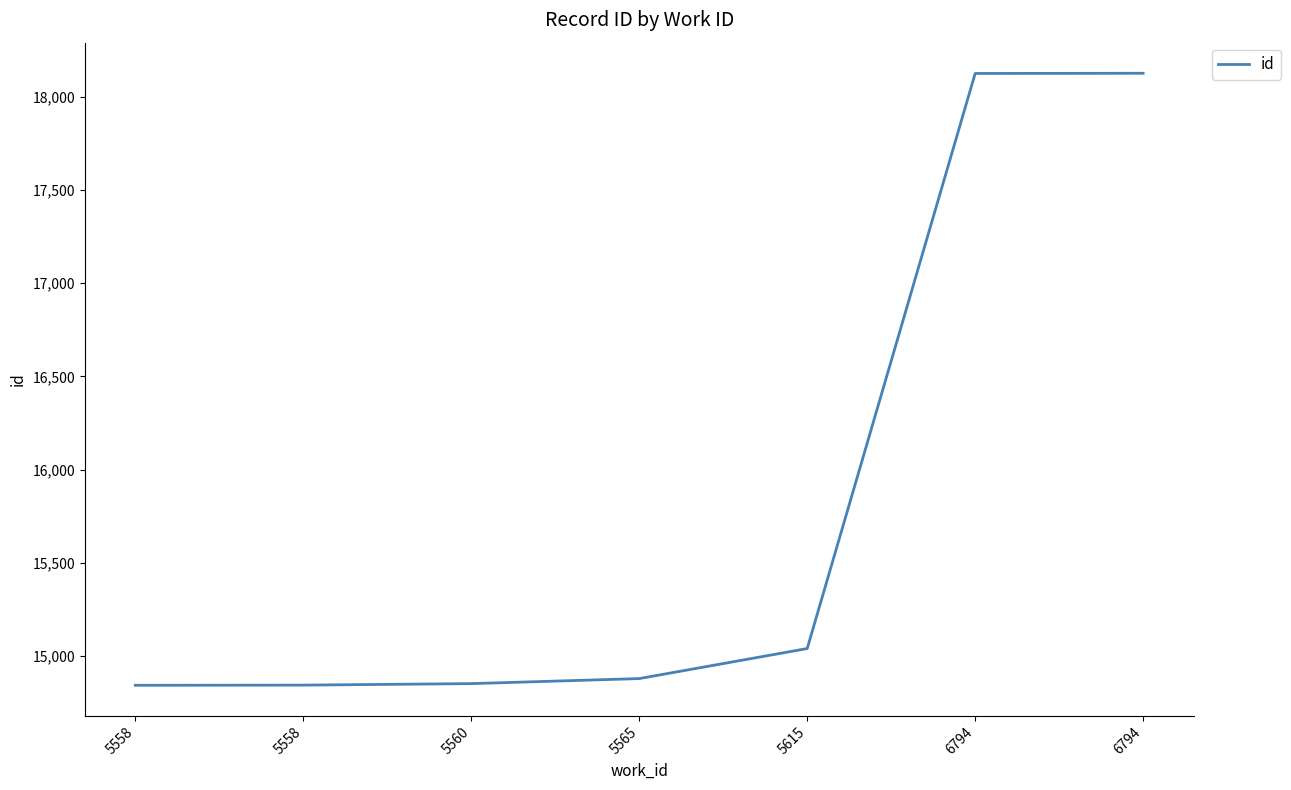

Reading left to right, transcribe all the data shown in this chart.

14844	14845	14853	14880	15041	18124	18125